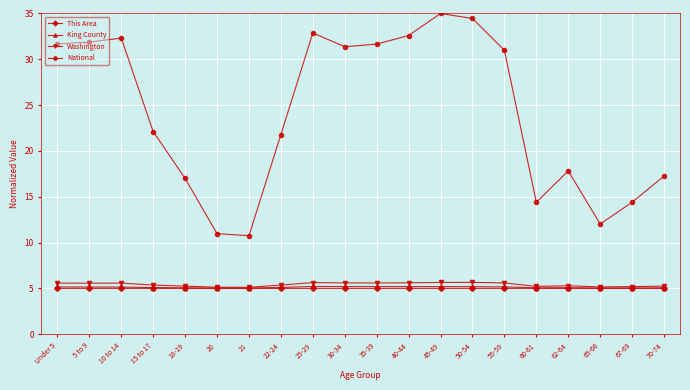

Is the value of King County at 35-39 greater than the value of National at 62-64?

No